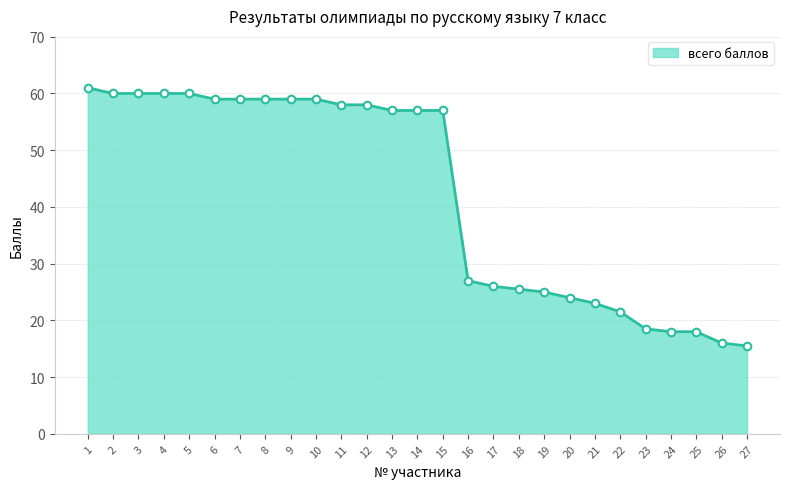

Approximately how many times larger is the value at 1 compared to 7?

1.0